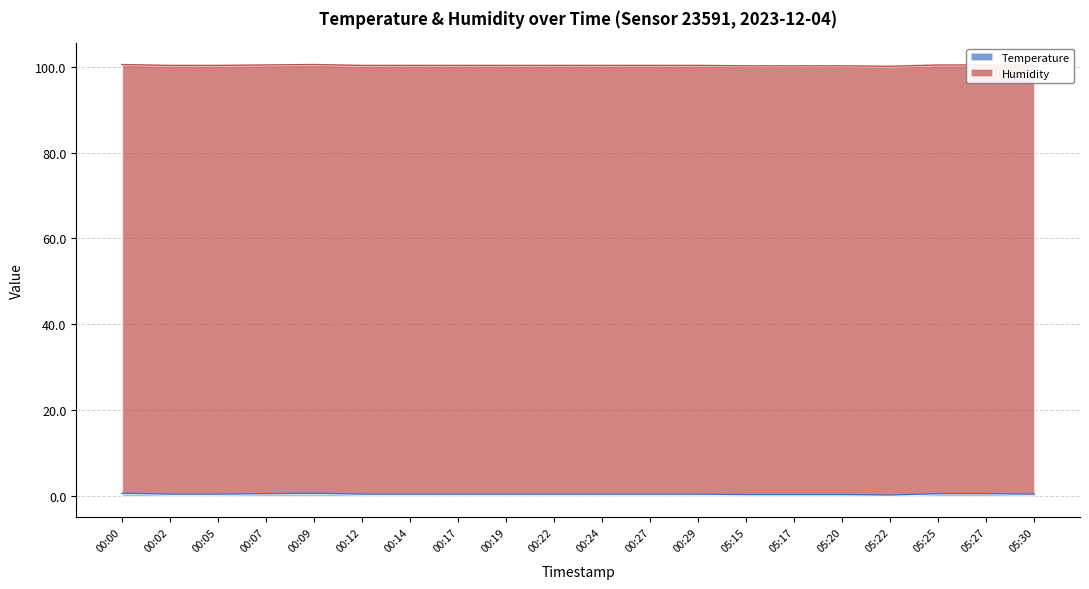

What is the change in value from 00:12 to 05:20?

-0.1